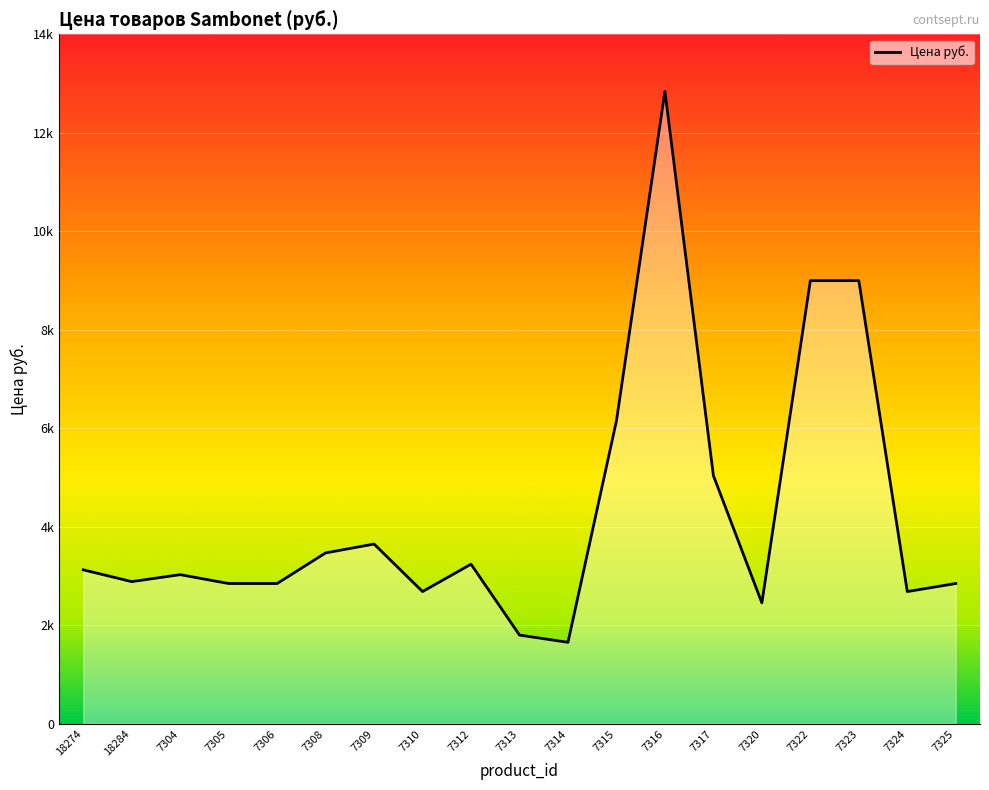

At which category does the data reach its first local valley?

18284